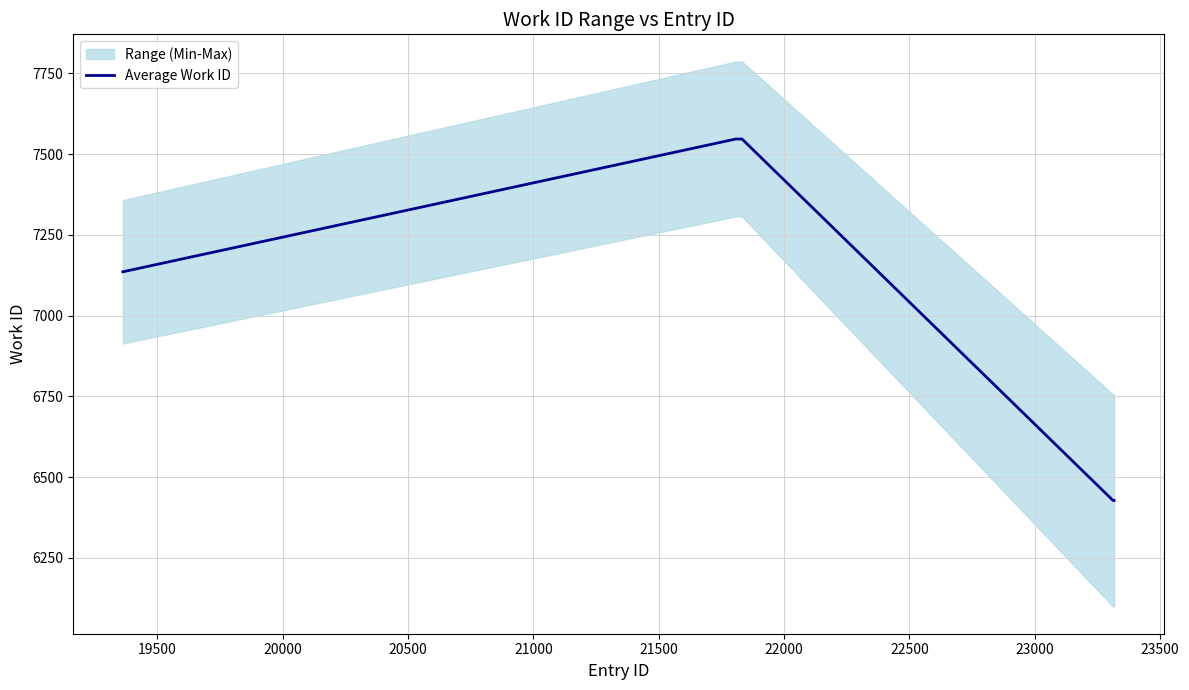

What is the value of the 10th point from the left?

6428